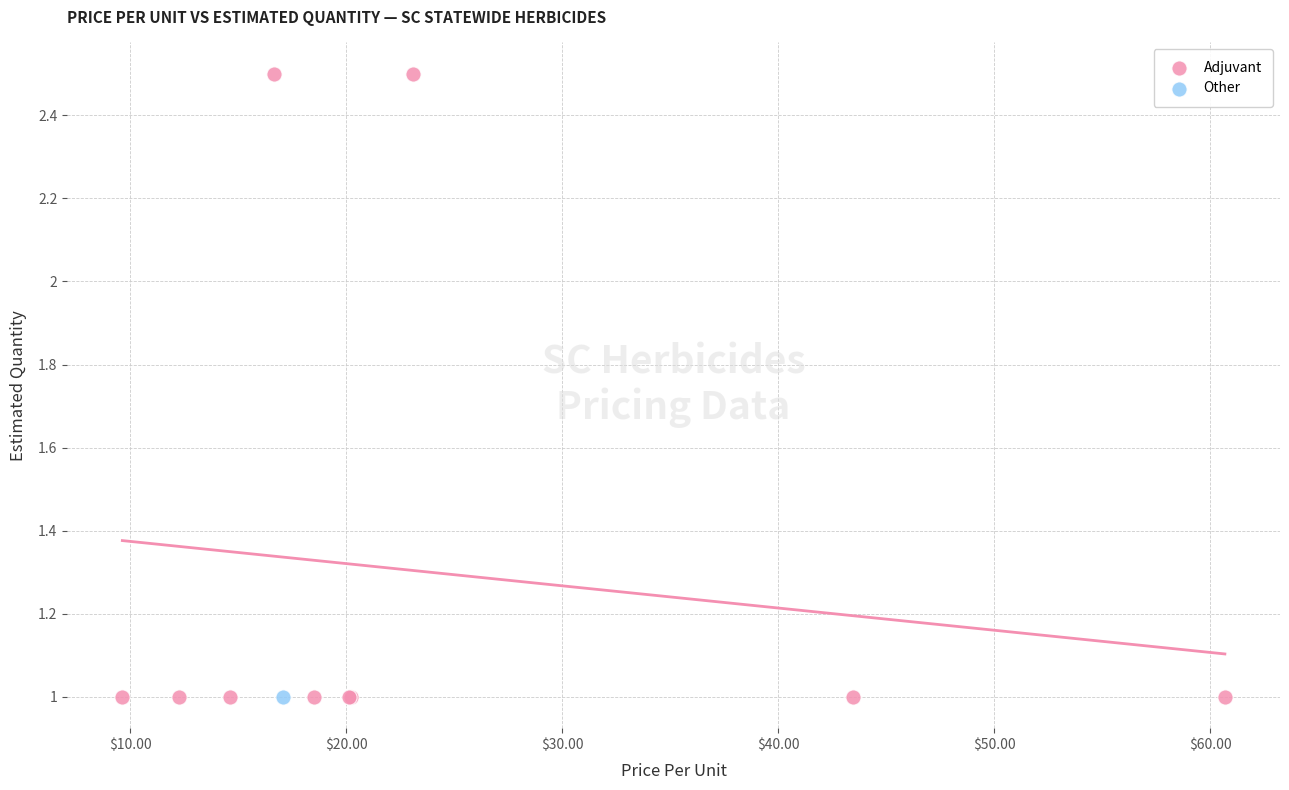

What are all the series names shown in the legend?

Adjuvant, Other